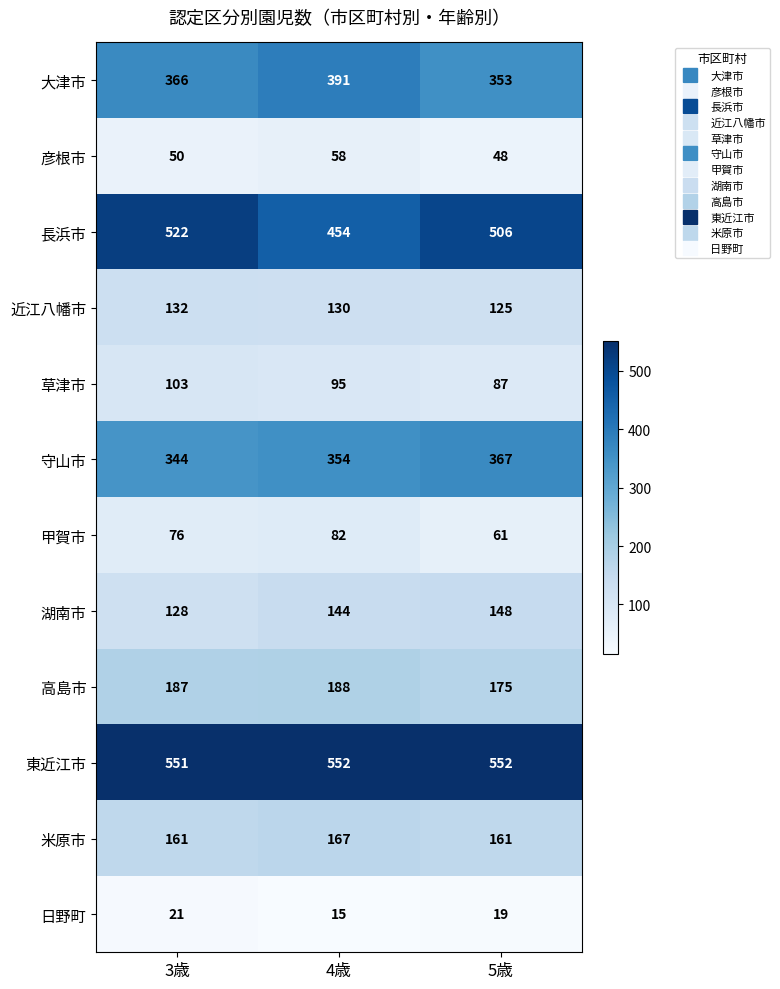

Rank the series by their maximum value, from highest to lowest.

東近江市, 長浜市, 大津市, 守山市, 高島市, 米原市, 湖南市, 近江八幡市, 草津市, 甲賀市, 彦根市, 日野町